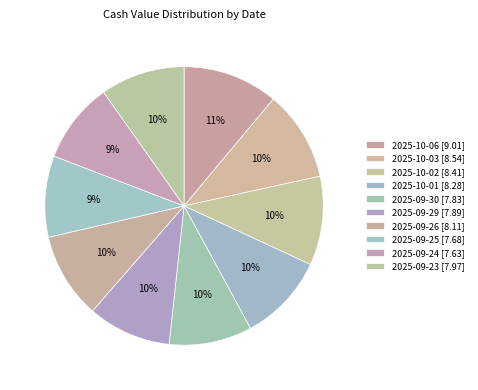

How many segments does this pie chart have?

10